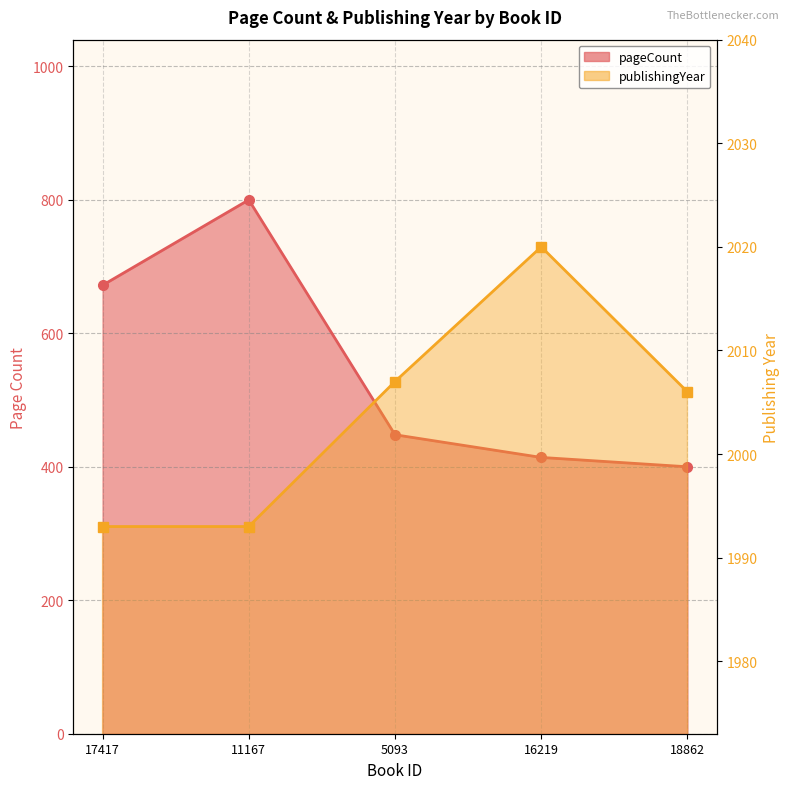

The value of publishingYear at 5093 is 1199. True or false?

False